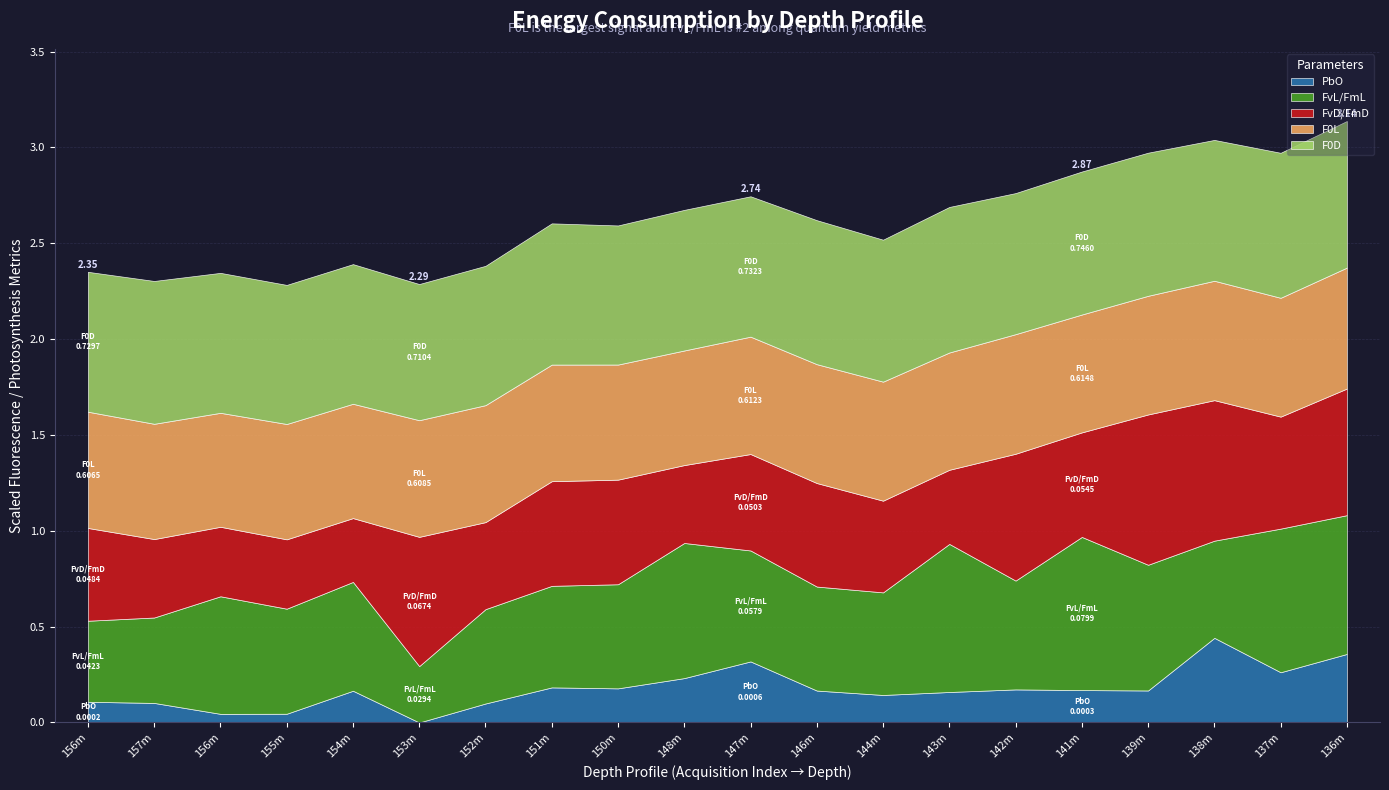

What is the value of the FvL/FmL point at the 17th from the left?

0.1